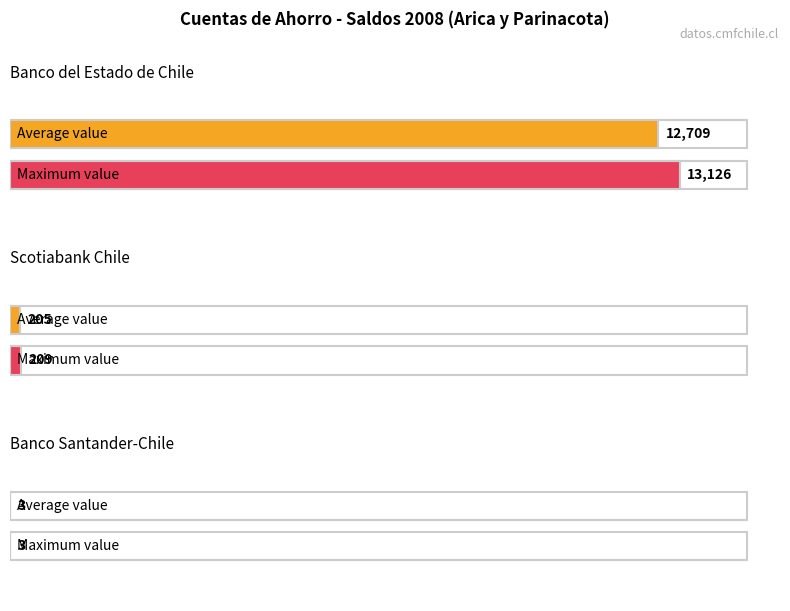

True or false: Scotiabank Chile has a value of 205 at Abr.

True